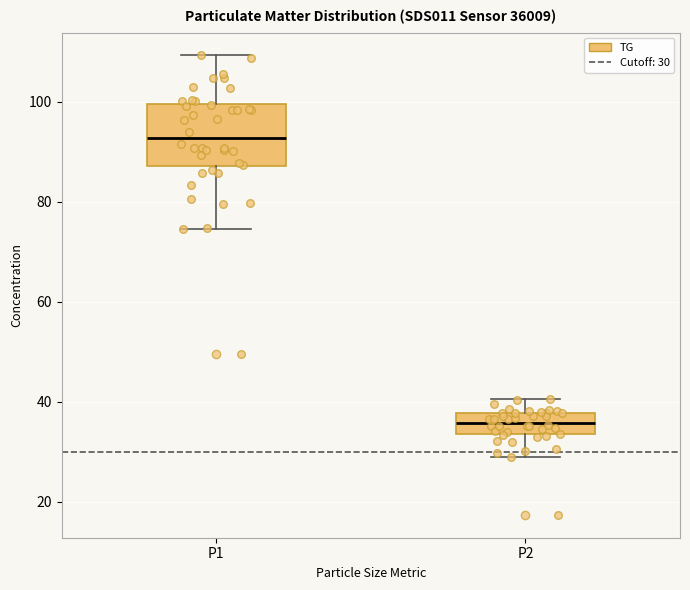

Reading left to right, transcribe this box plot: for each box, give where its median line is, the range the box spans, and where its two whiskers end, as read against the y-axis. The values are not printed on the chart, so give them approximately, as read against the axis.

P1: median 92, box 88 to 100, whiskers 74 to 110
P2: median 36, box 34 to 38, whiskers 30 to 40